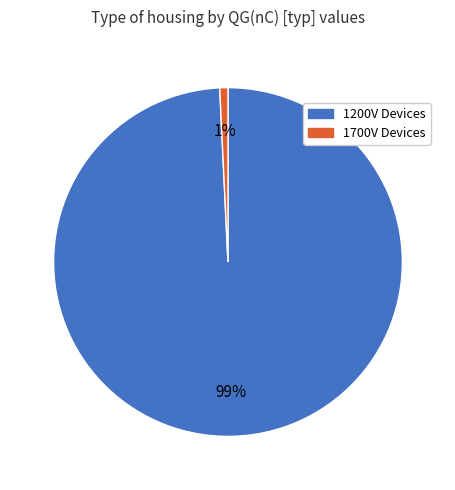

Does any single category account for the majority?

Yes